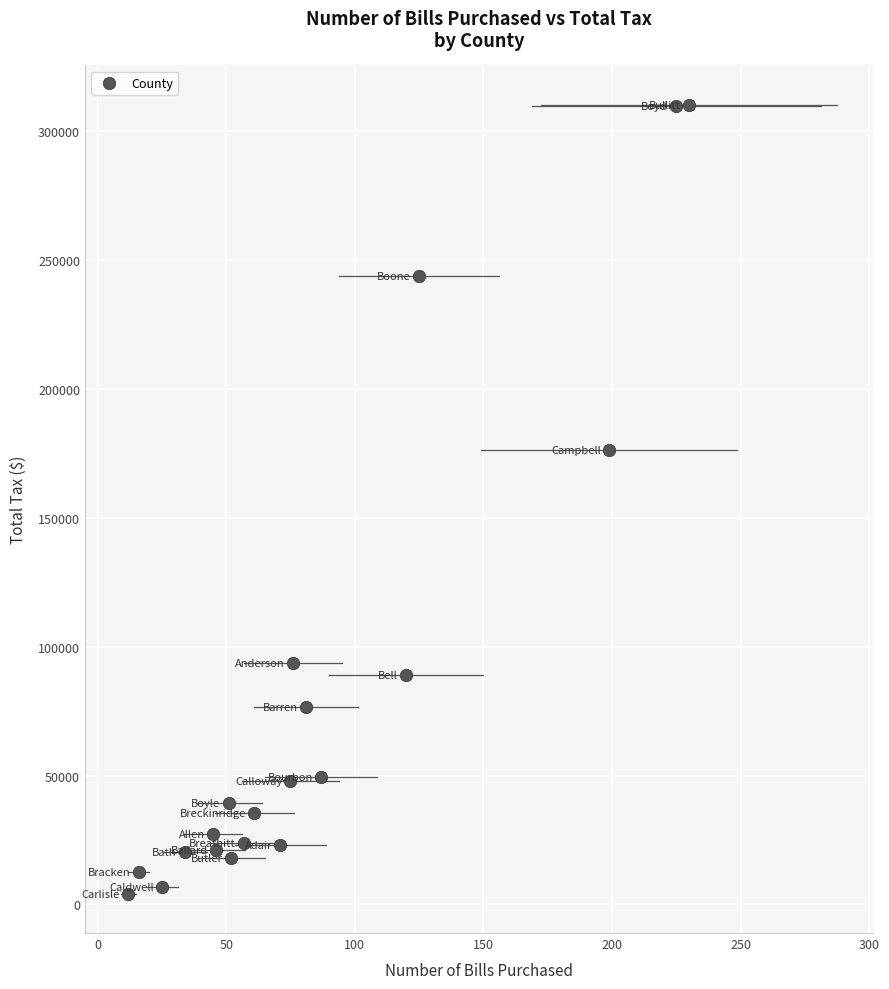

What Y value in the scatter plot is closest to 157122?

176111.8